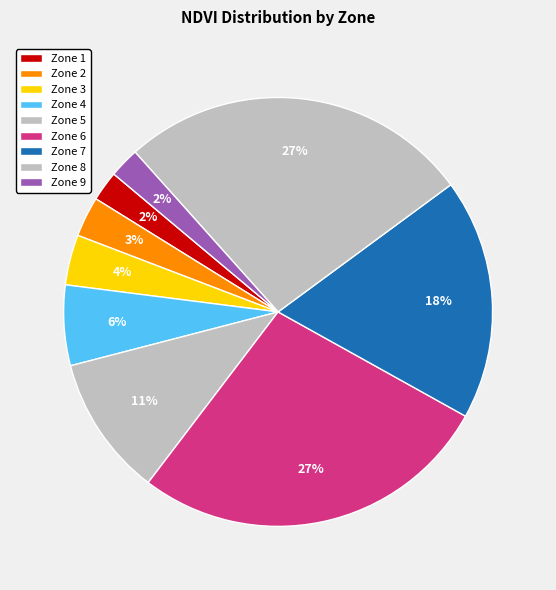

The Zone 8 slice represents 19% of the pie. True or false?

False